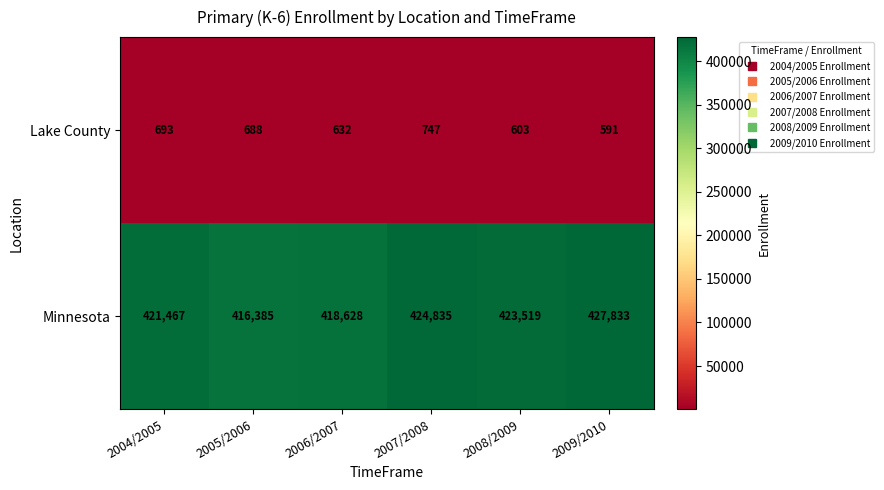

Rank the series by their average value, from highest to lowest.

Minnesota, Lake County